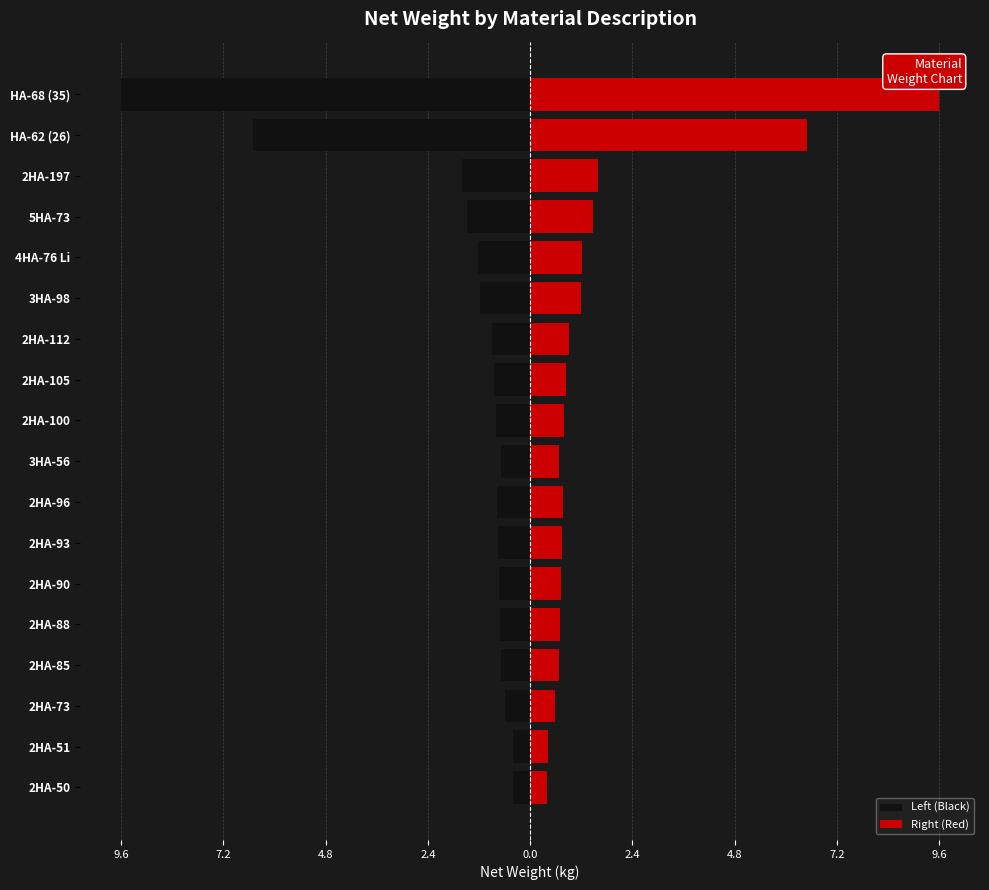

Rank the series by their maximum value, from highest to lowest.

Right (Red), Left (Black)